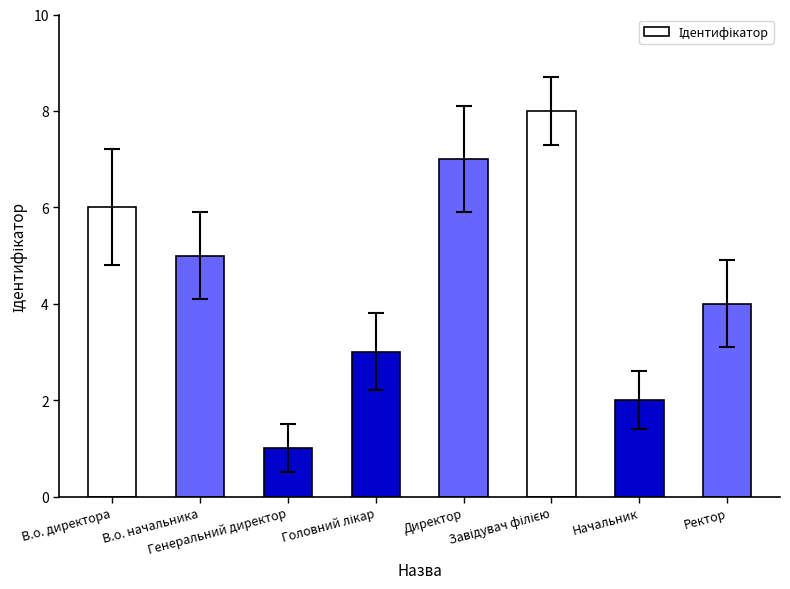

What is the smallest value displayed?

1